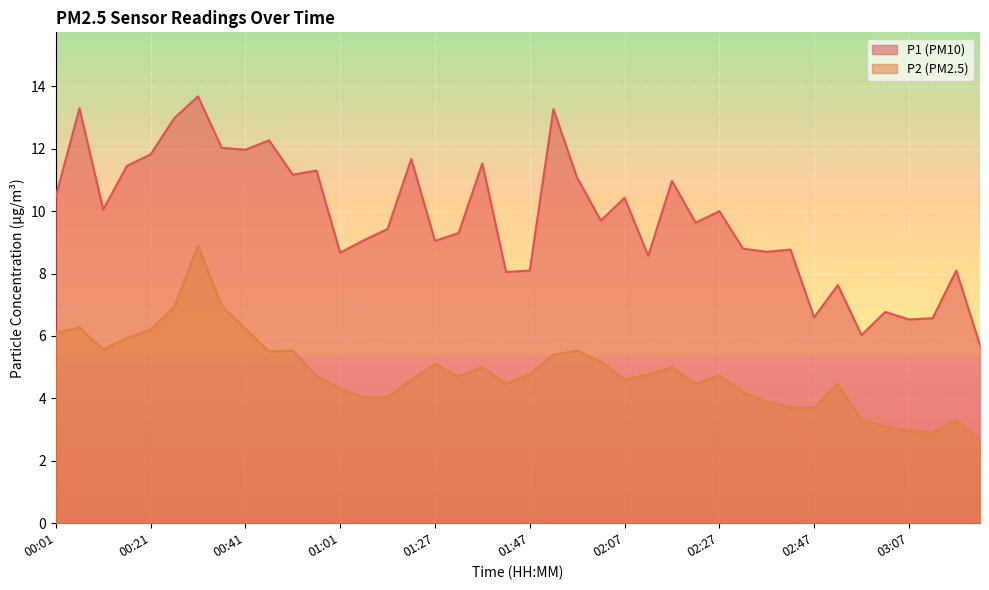

What is the difference between the maximum and minimum values in the P1 series?

8.0